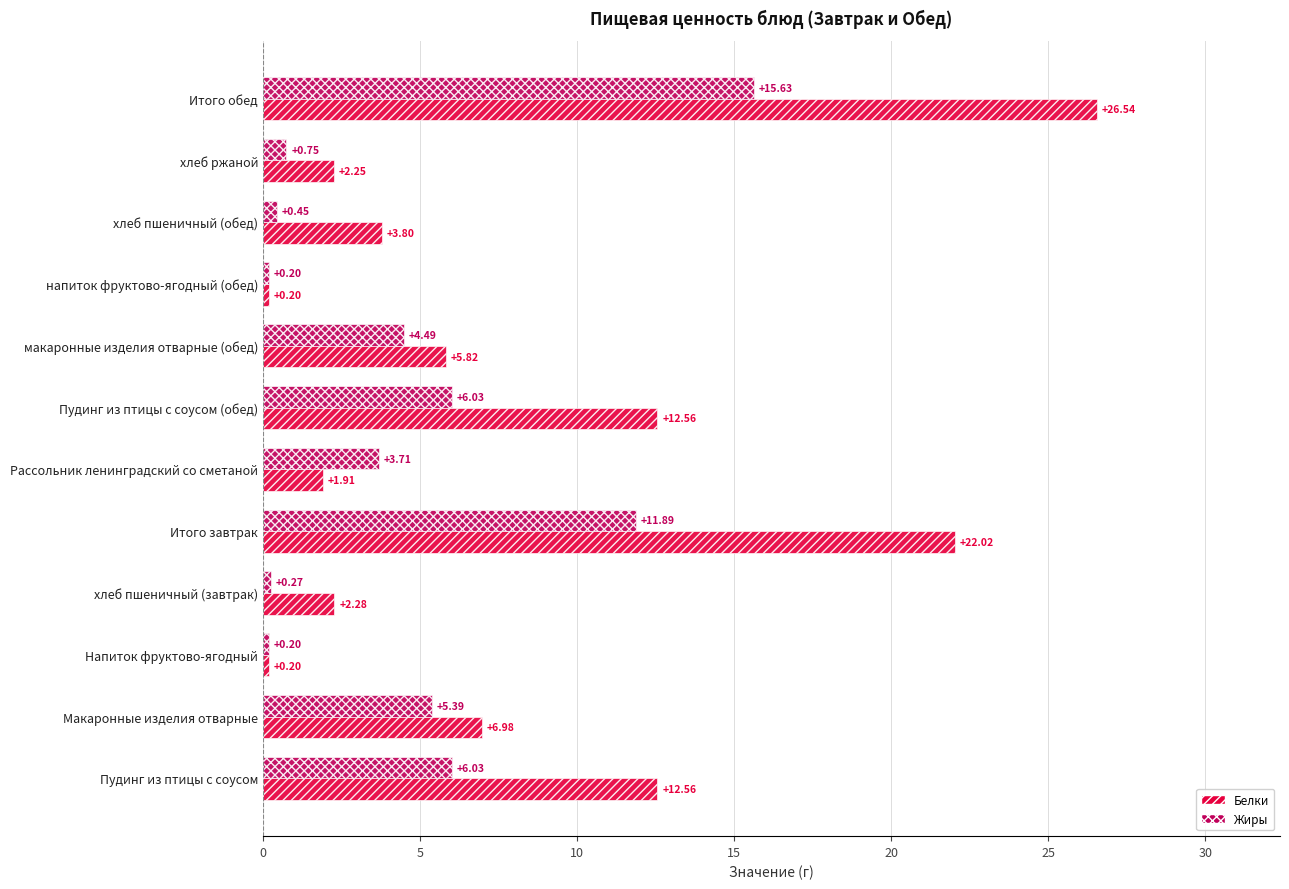

Which series has the widest spread of values?

Белки